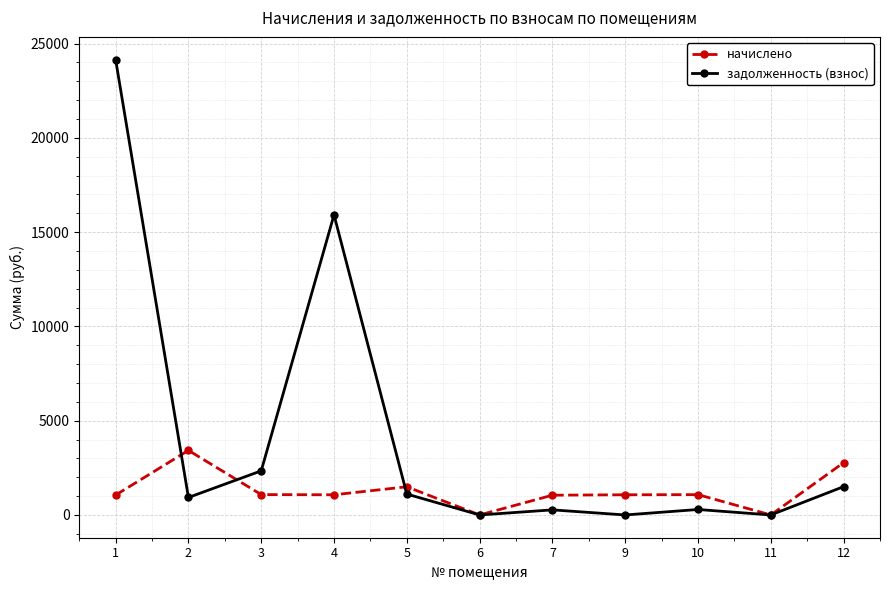

What is the difference between the highest and lowest values at 5?

386.9